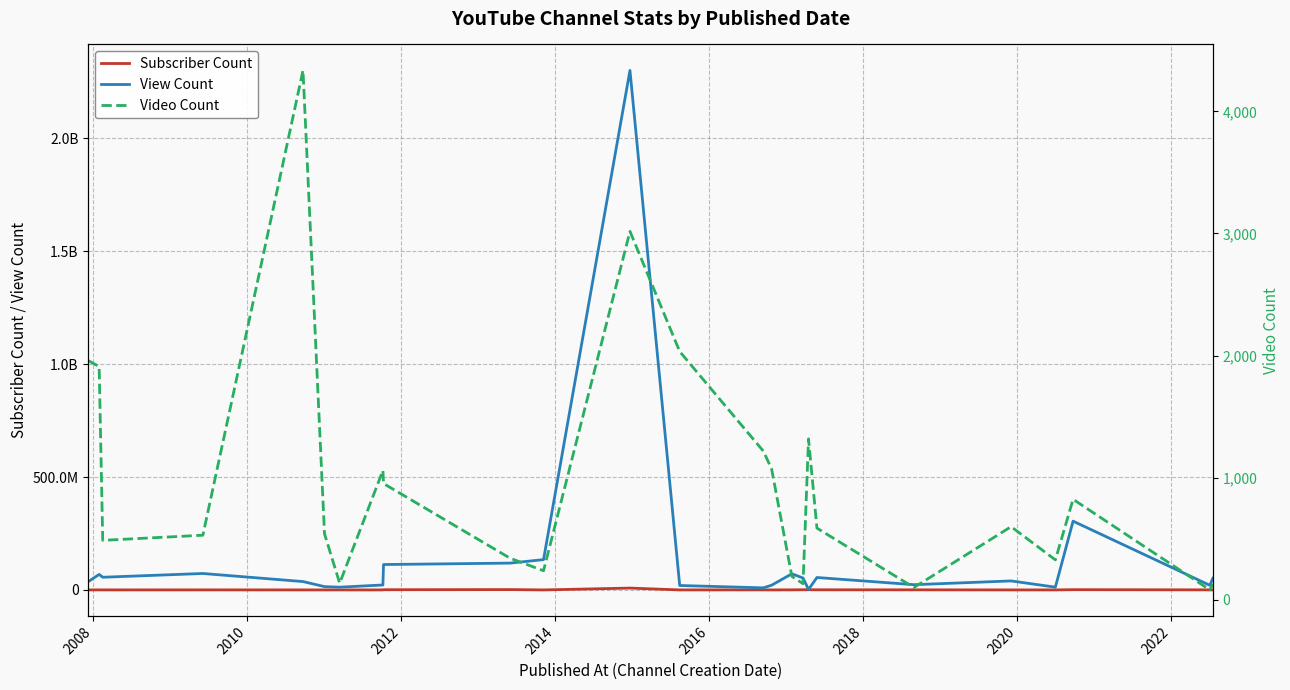

The Video Count series shows 1025 at 20. True or false?

False